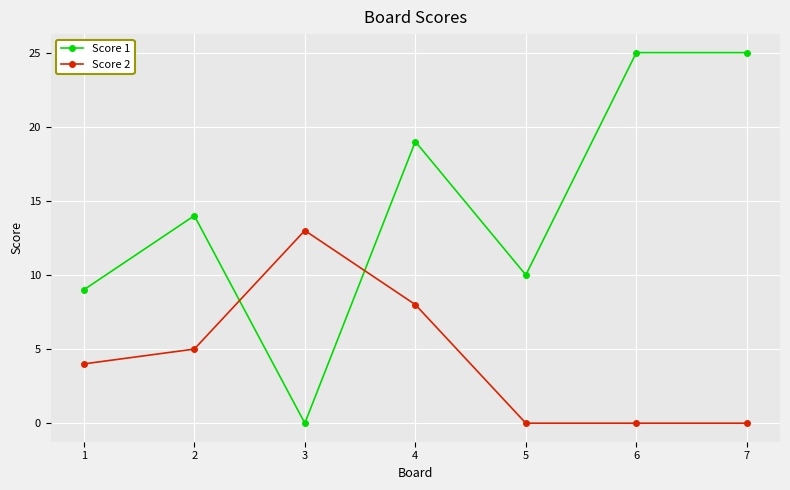

Between which two adjacent categories do Score 2 and Score 1 first intersect?

2 and 3